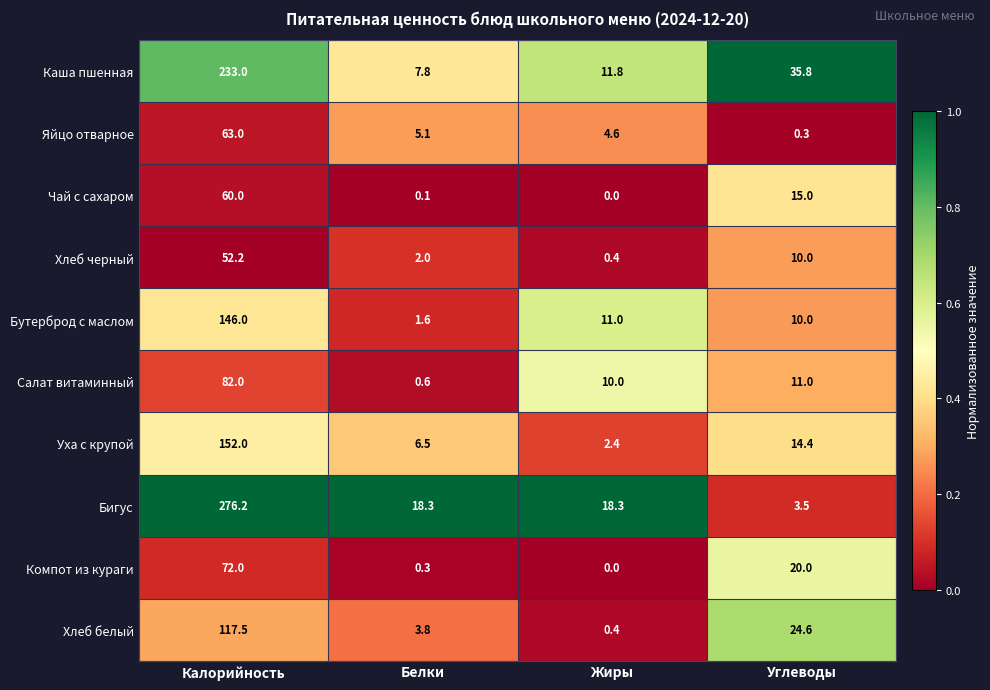

Which series has the widest spread of values?

Бигус